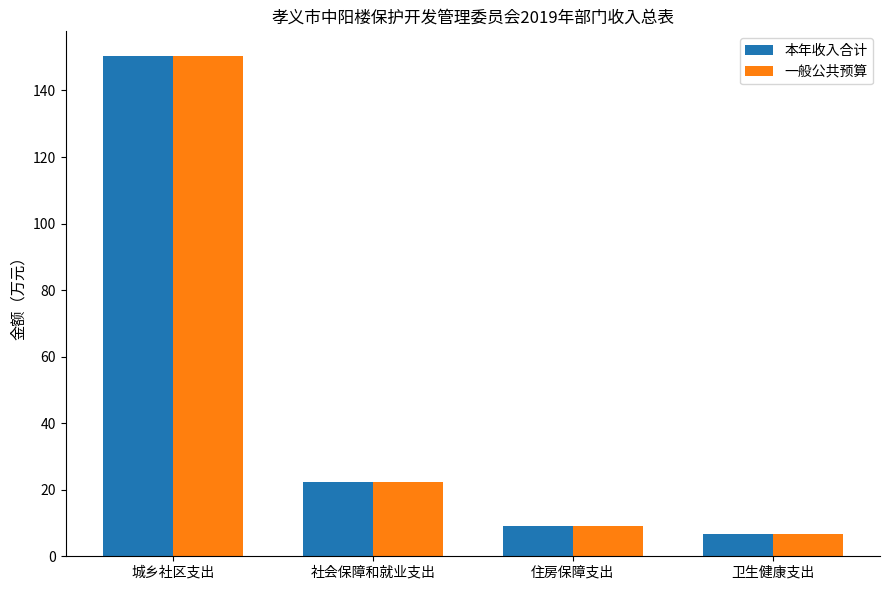

At which category is the sum across all series the highest?

城乡社区支出